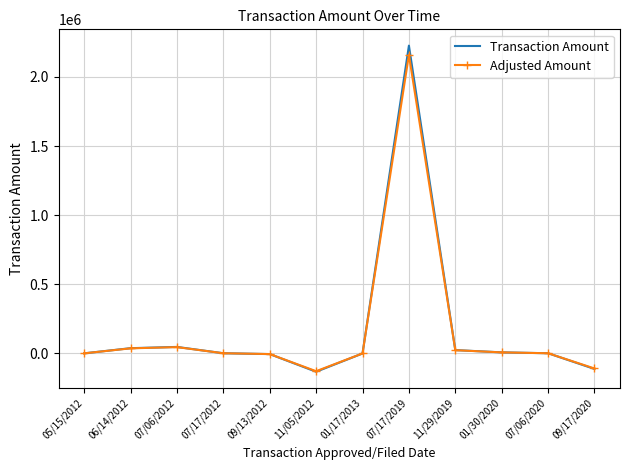

What is the highest value of the Adjusted Amount series?

2160076.2